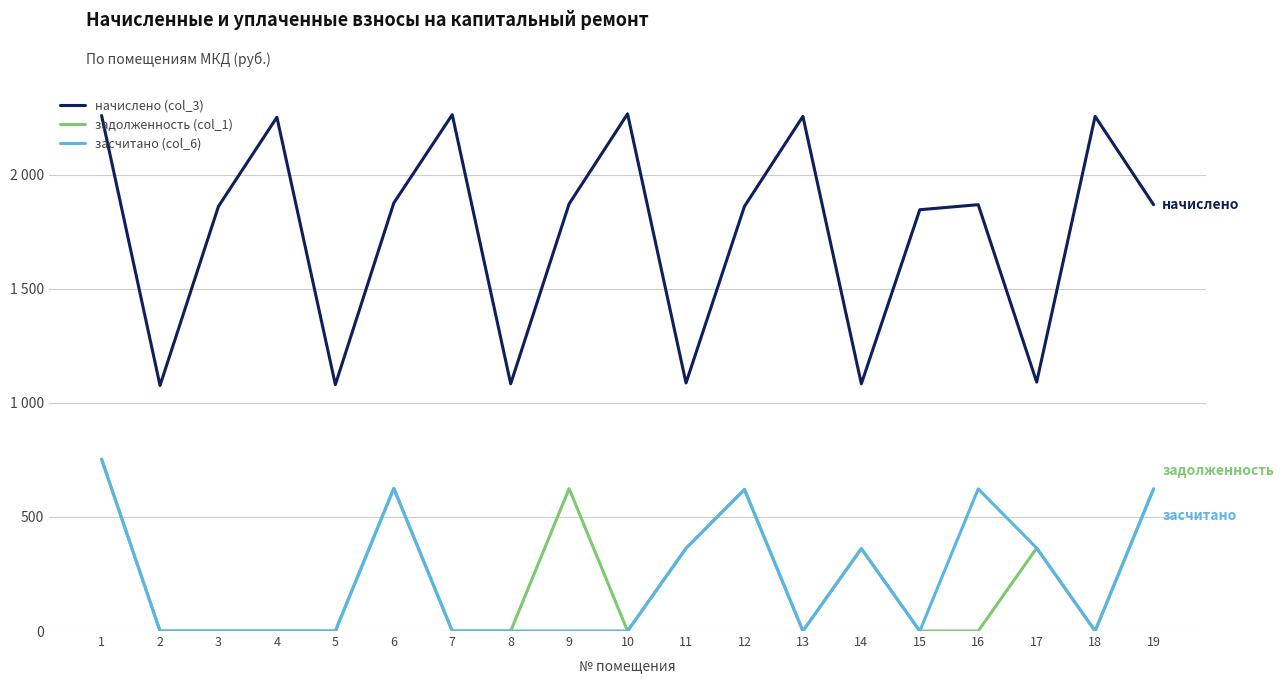

What is the difference between the maximum and minimum values in the задолженность (col_1) series?

753.4